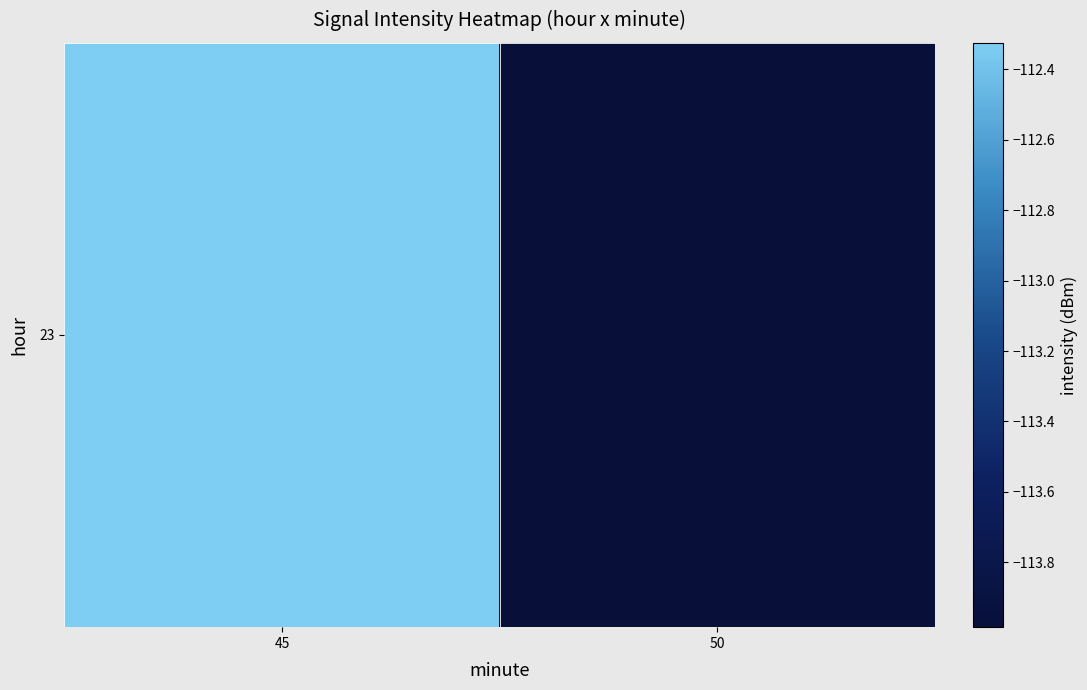

Reading left to right, transcribe all the data shown in this chart.

45=-112.3	50=-114.0